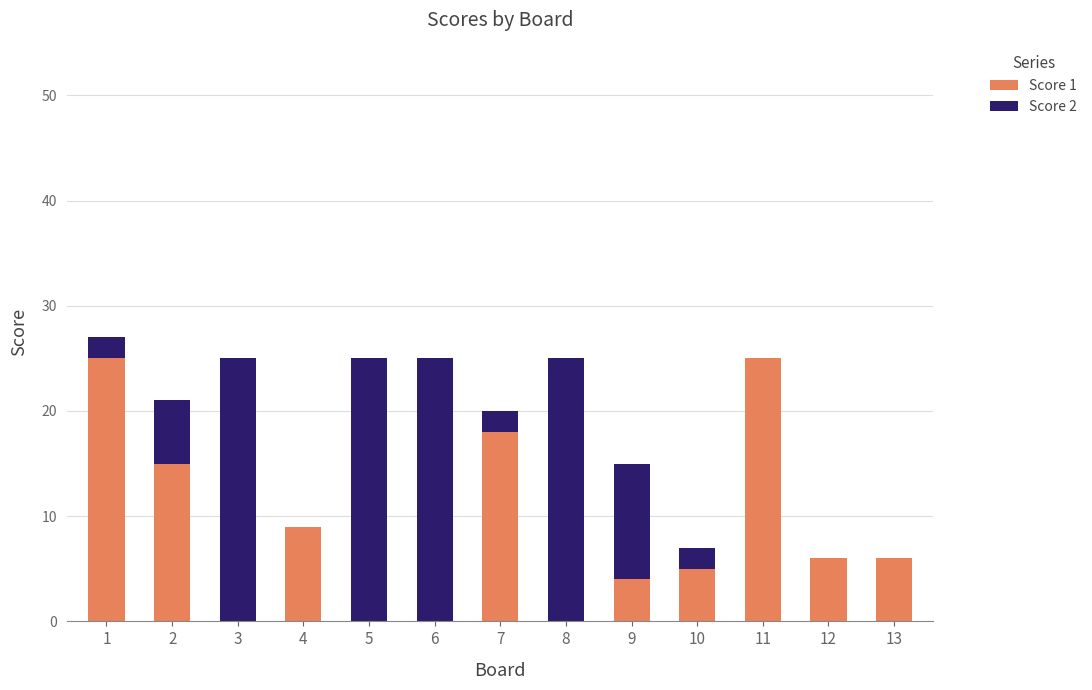

The Score 1 series shows 4 at 13. True or false?

False